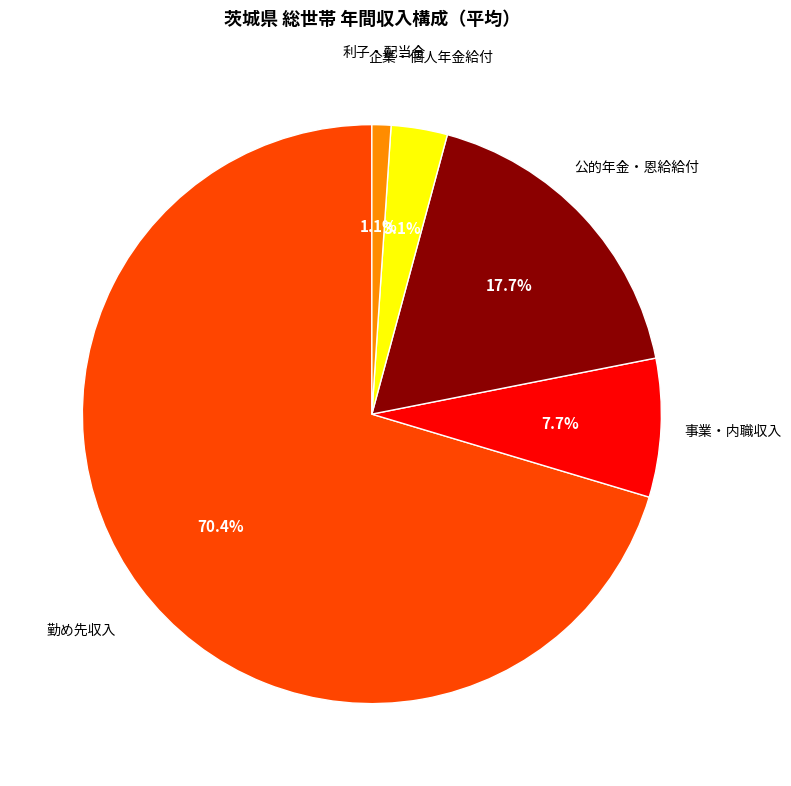

What is the smallest slice in the pie chart?

利子・配当金